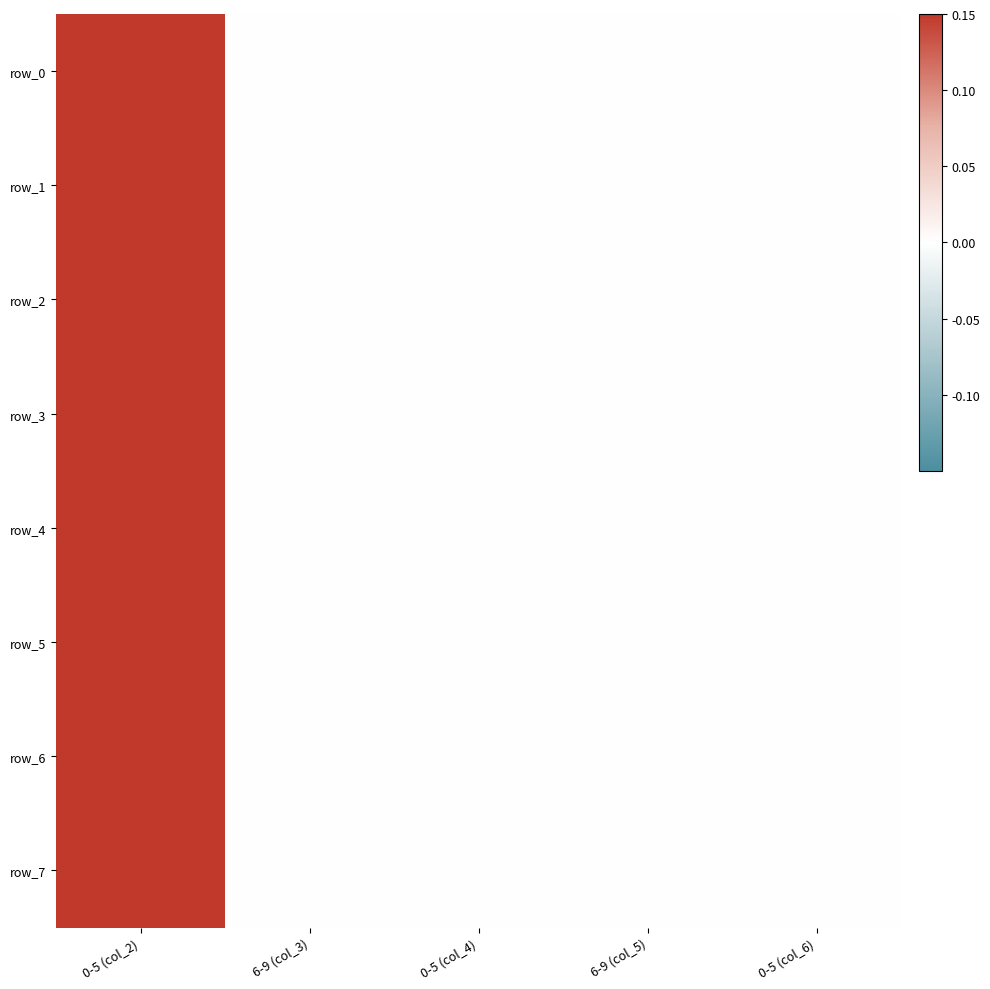

Count the row_1 values in the range 0 to 1.

5